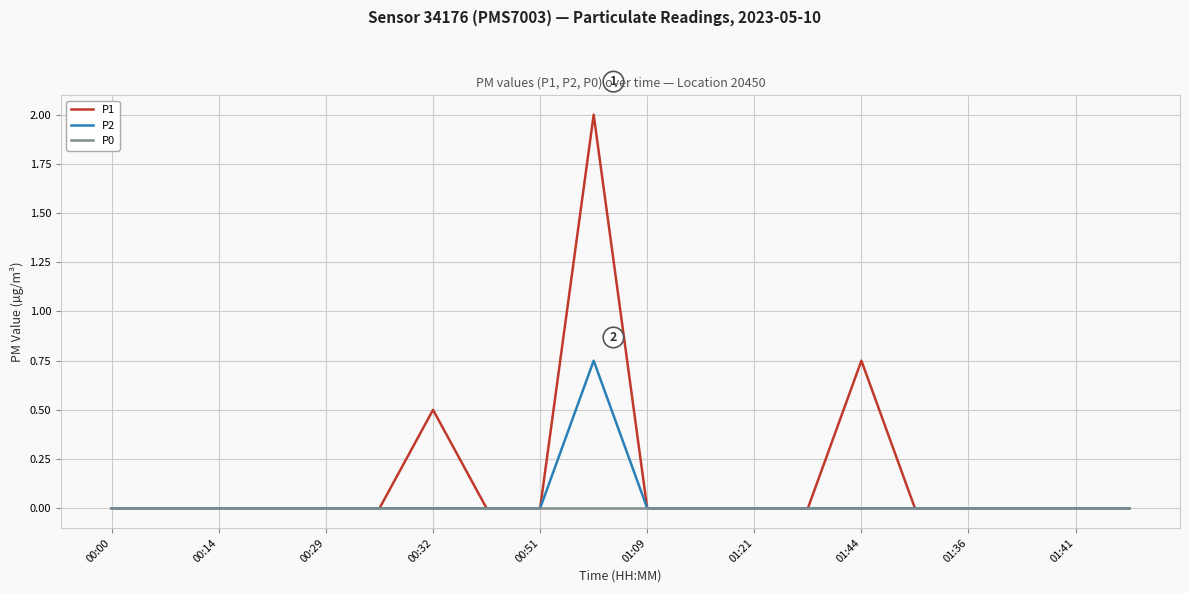

Which series has the largest range (max minus min)?

P1